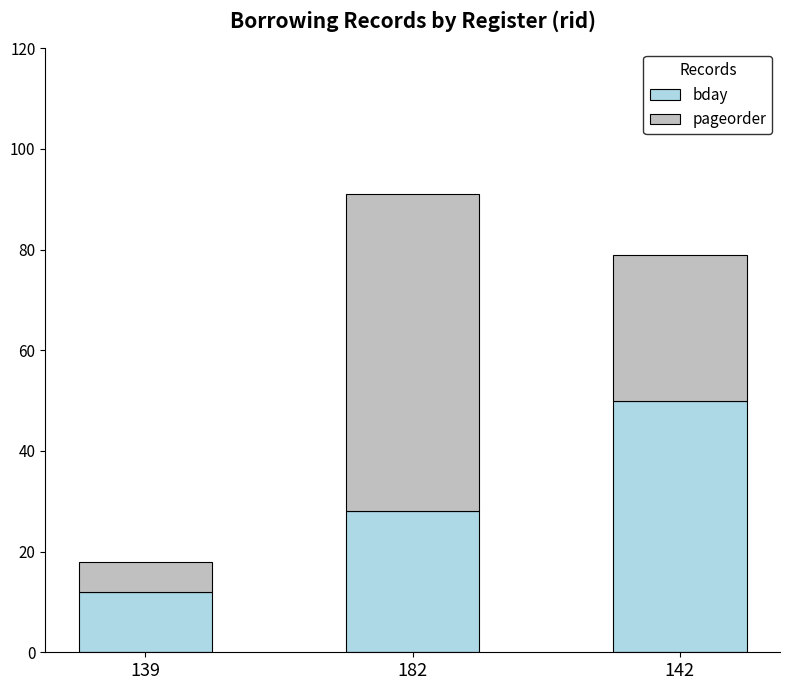

True or false: bday has a value of 20 at 139.

False